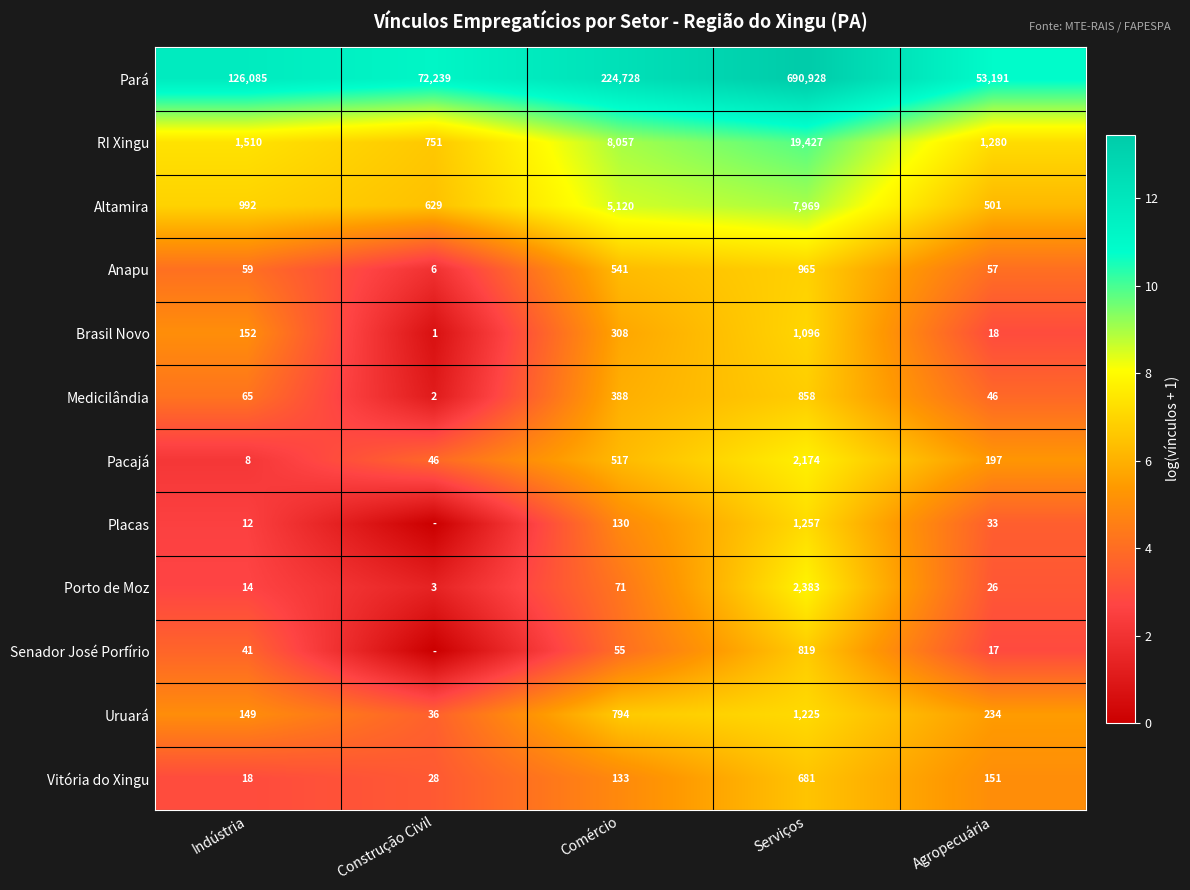

How many data points in Brasil Novo are less than 152?

2